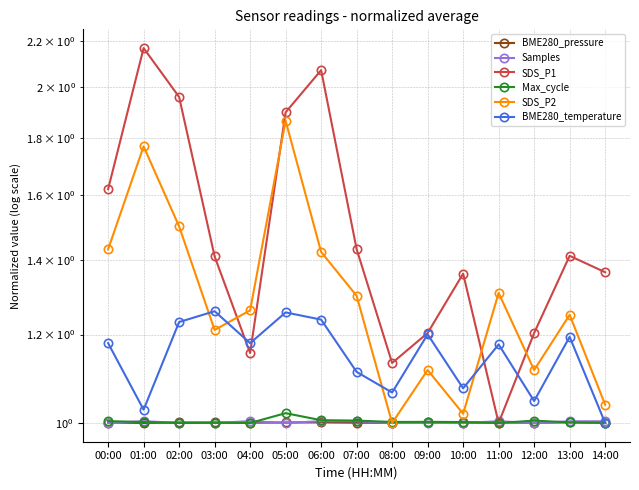

At how many categories does at least one series exceed 1?

15